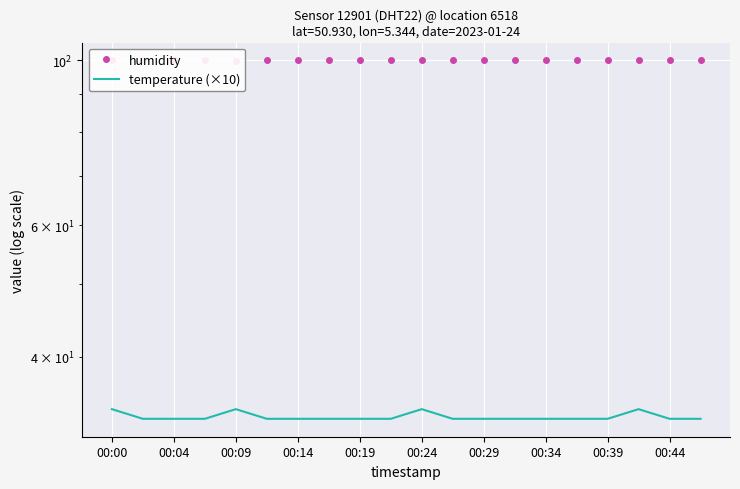

True or false: temperature (×10) and humidity cross at least once.

False